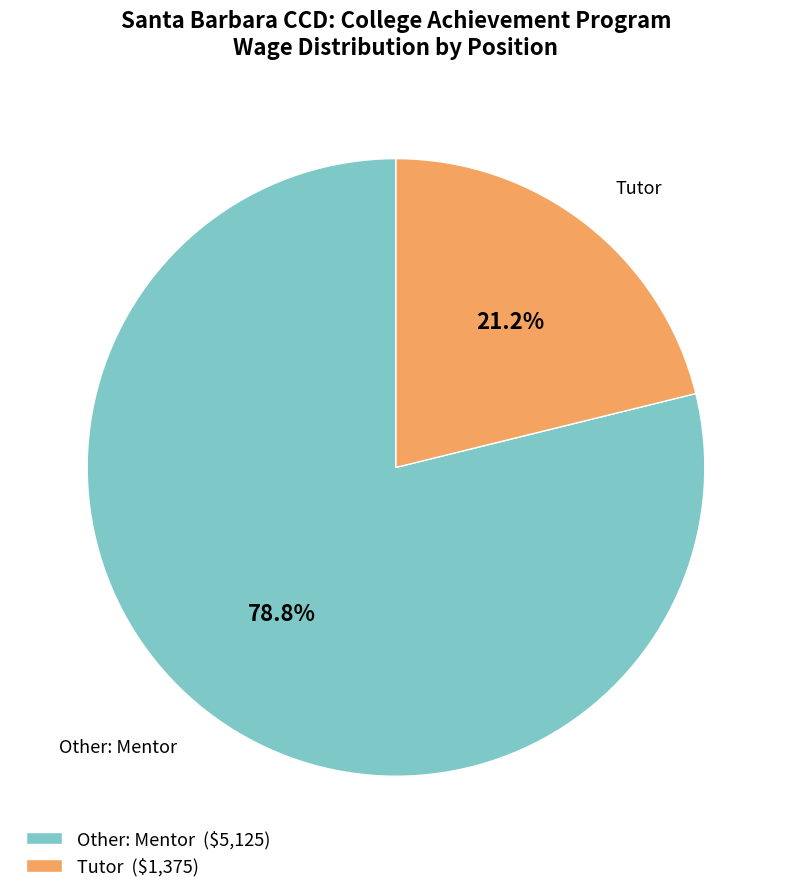

To the nearest percent, what is the average slice percentage?

50%